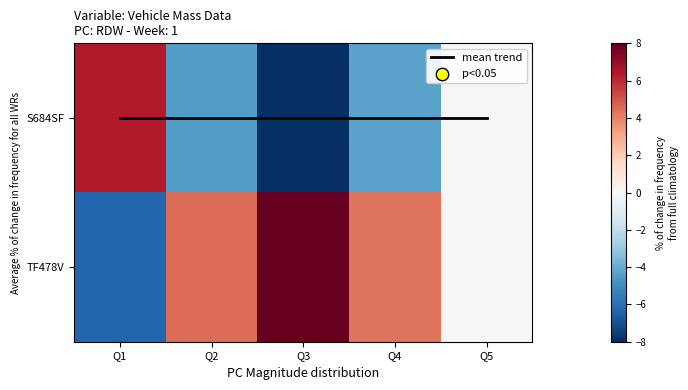

Read the TF478V value at Q1.

-6.3